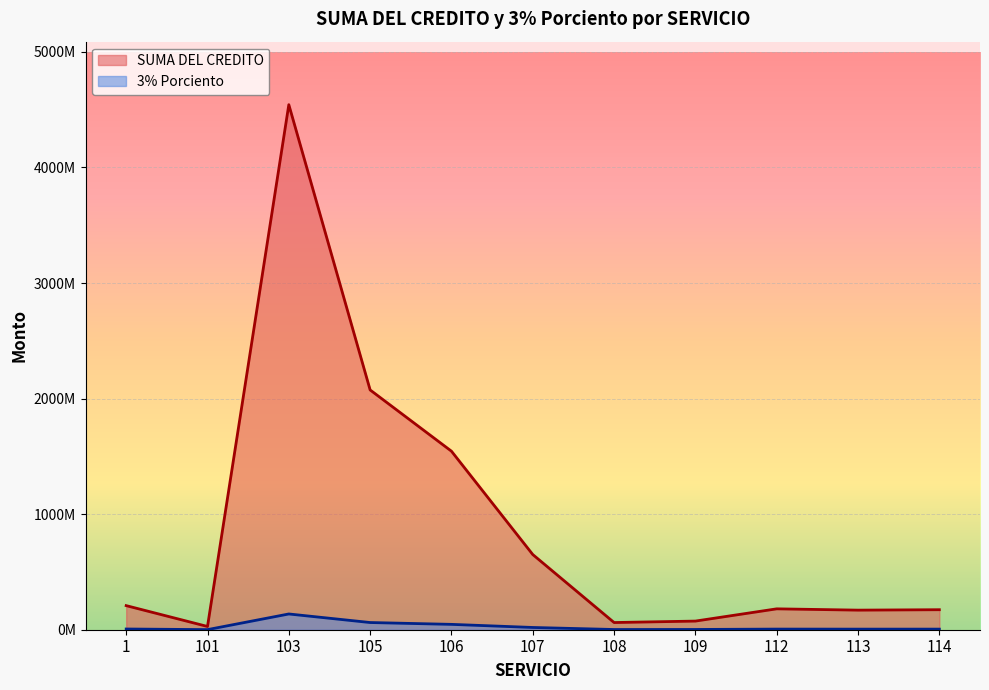

How many data points does each series have?

11